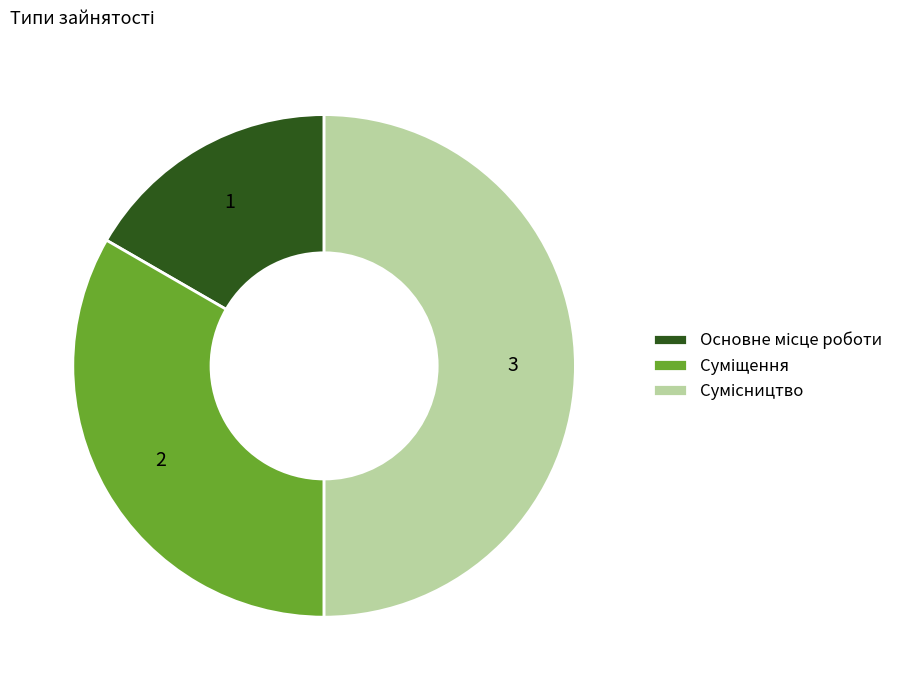

How many segments does this pie chart have?

3